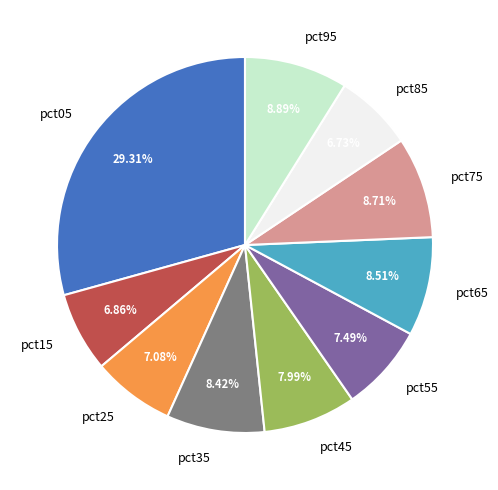

How much of the chart is everything except pct45?

92.0%